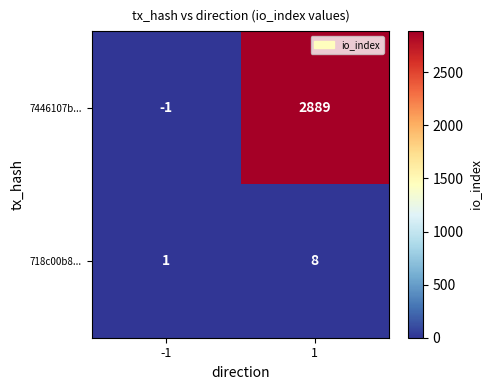

What is the smallest value displayed?

-1